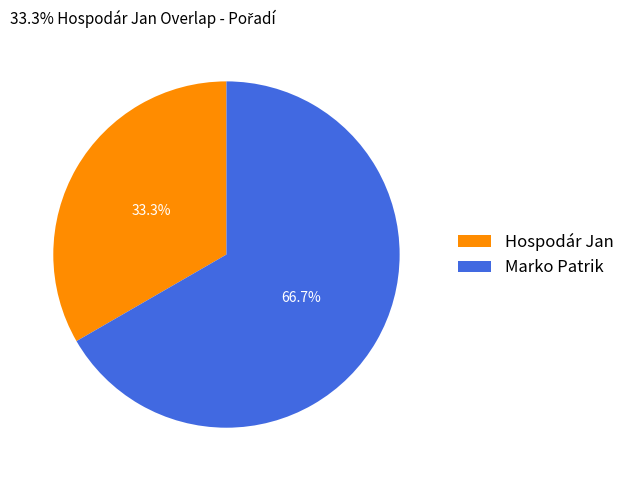

Is it true that Hospodár Jan is 33% of the pie?

True